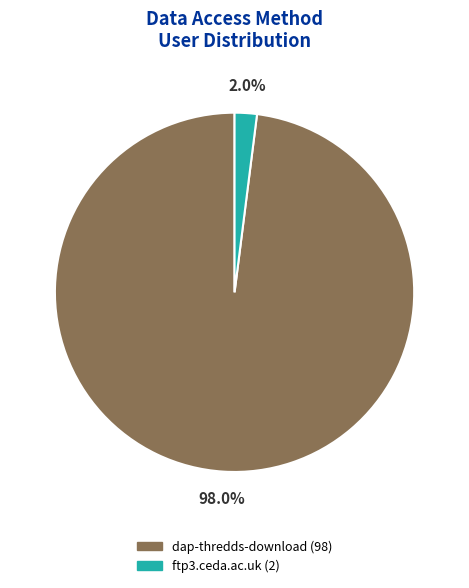

Do dap-thredds-download and ftp3.ceda.ac.uk together represent more than half of the pie?

Yes